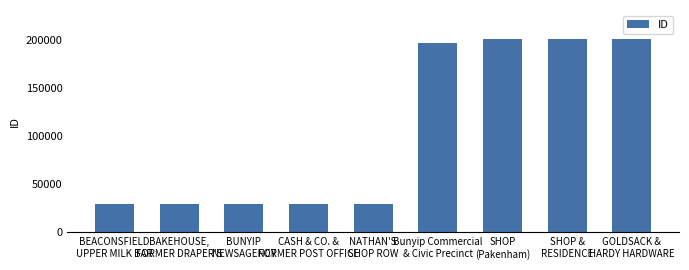

The value at GOLDSACK &
HARDY HARDWARE is 341419. True or false?

False